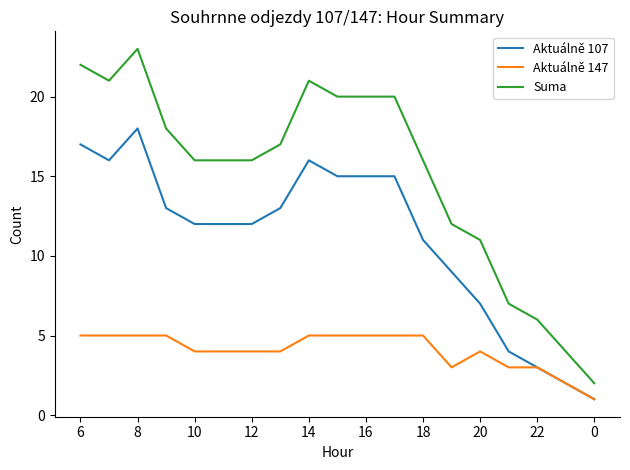

Reading left to right, list all the values displayed in this chart.

Aktuálně 107: 17	16	18	13	12	12	12	13	16	15	15	15	11	9	7	4	3	2	1
Aktuálně 147: 5	5	5	5	4	4	4	4	5	5	5	5	5	3	4	3	3	2	1
Suma: 22	21	23	18	16	16	16	17	21	20	20	20	16	12	11	7	6	4	2